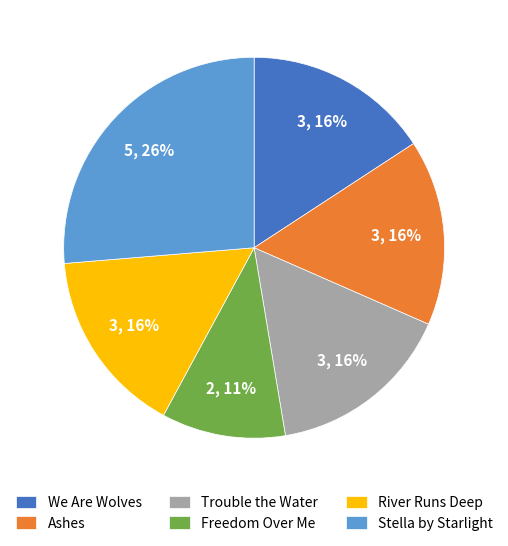

To the nearest percent, what portion does Trouble the Water represent?

16%